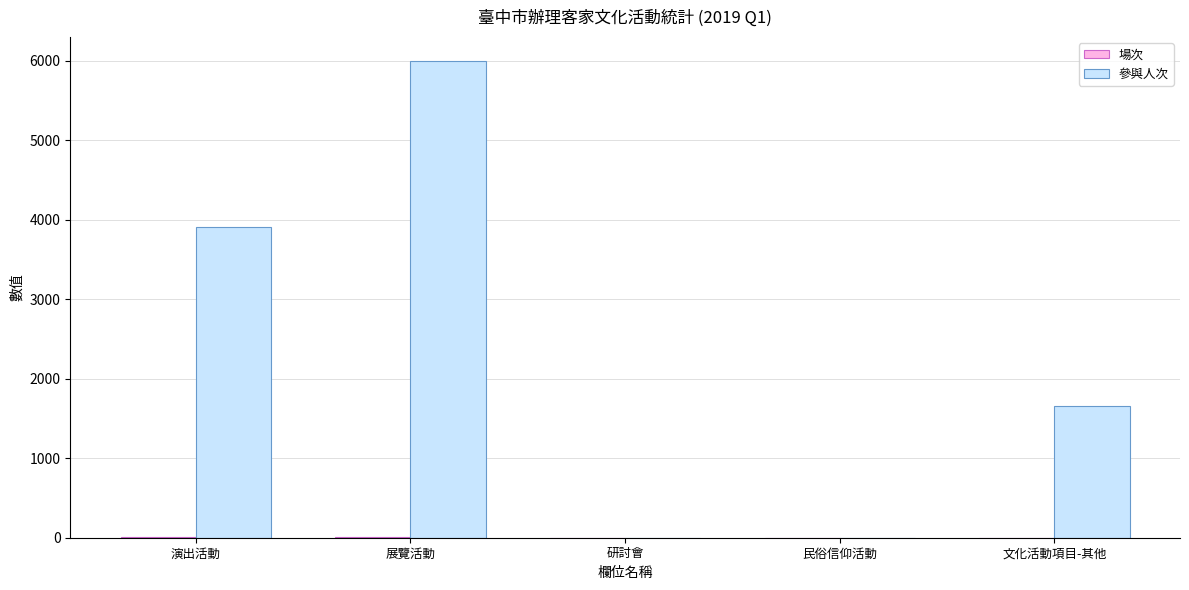

True or false: 參與人次 has a value of 1660 at 文化活動項目-其他.

True